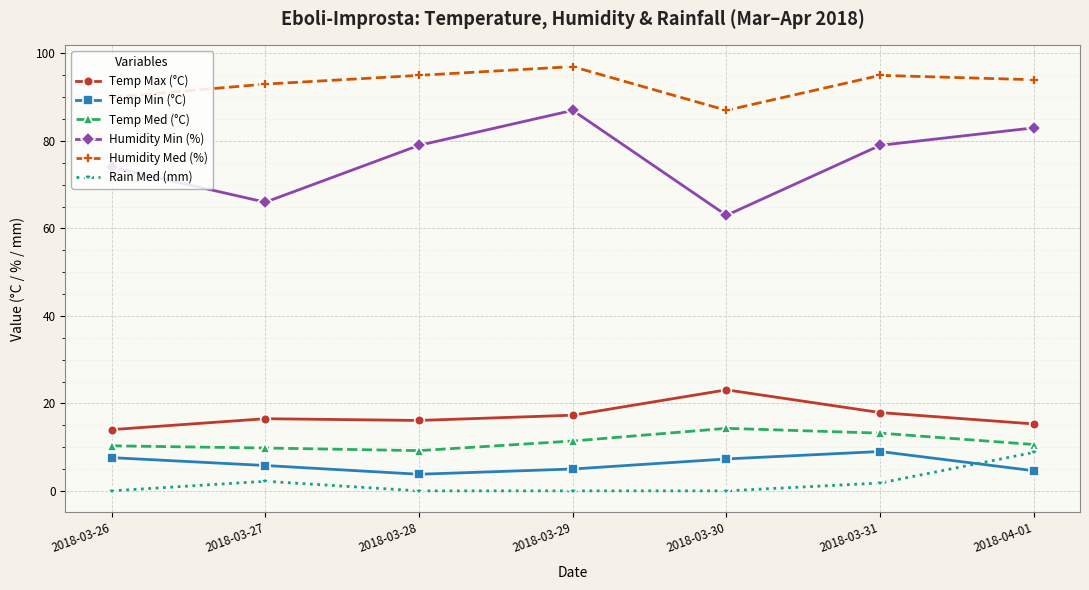

What are all the series names shown in the legend?

Temp Max (°C), Temp Min (°C), Temp Med (°C), Humidity Min (%), Humidity Med (%), Rain Med (mm)